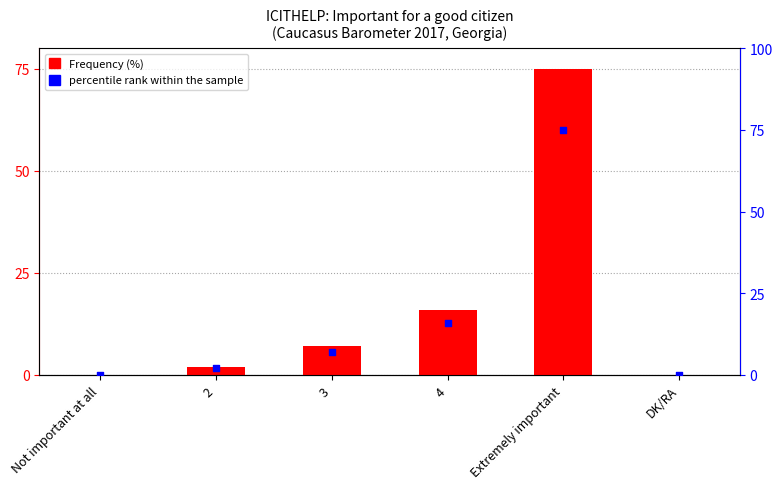

Is the value of percentile rank within the sample at 2 greater than the value of Frequency (%) at Not important at all?

Yes